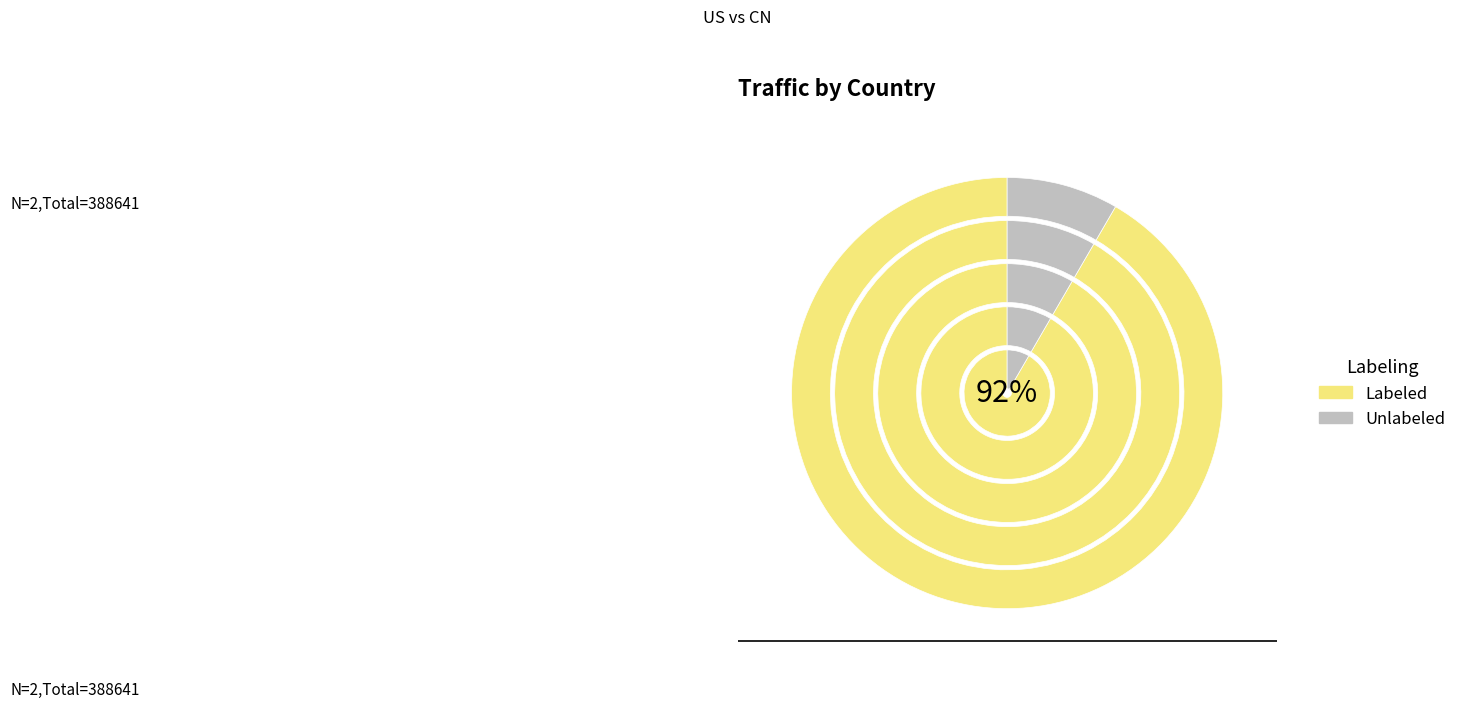

True or false: 2016-04-06 accounts for 47% of the total.

False